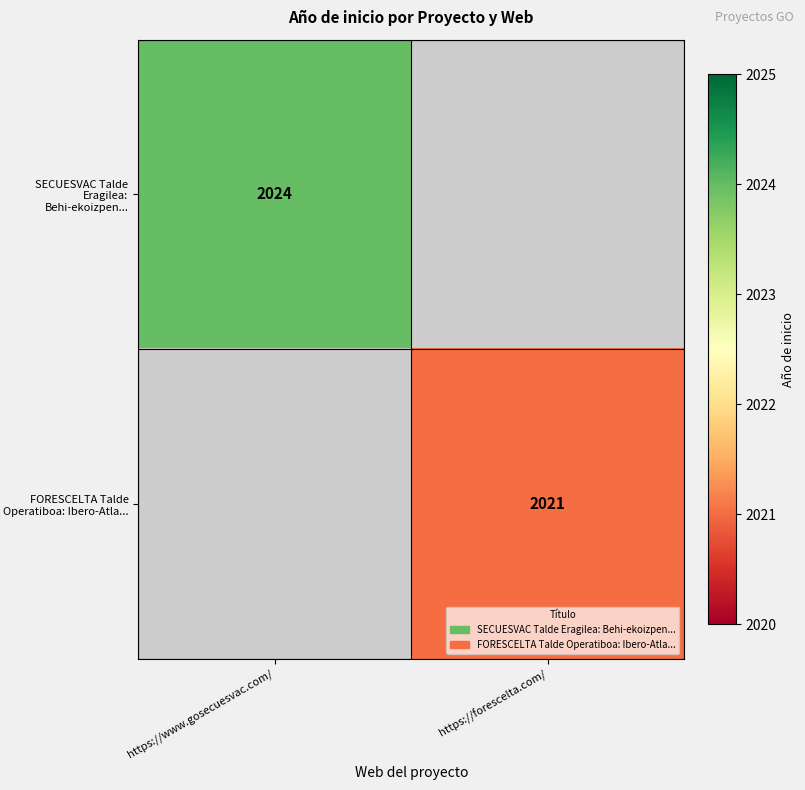

At how many categories does at least one series exceed 2022?

1